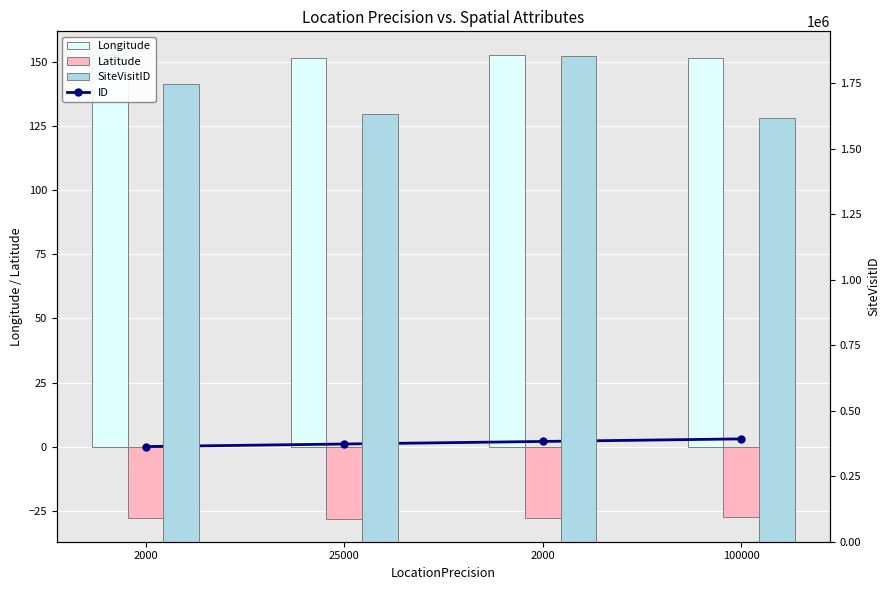

What is the label of the 1st bar from the left?

2000